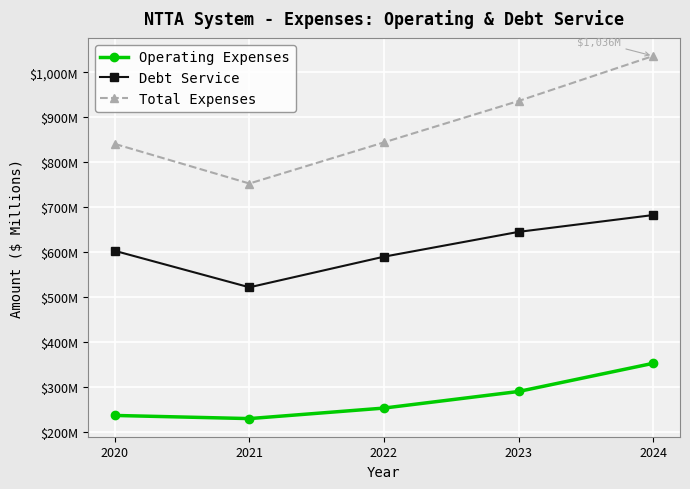

What are all the series names shown in the legend?

Operating Expenses, Debt Service, Total Expenses